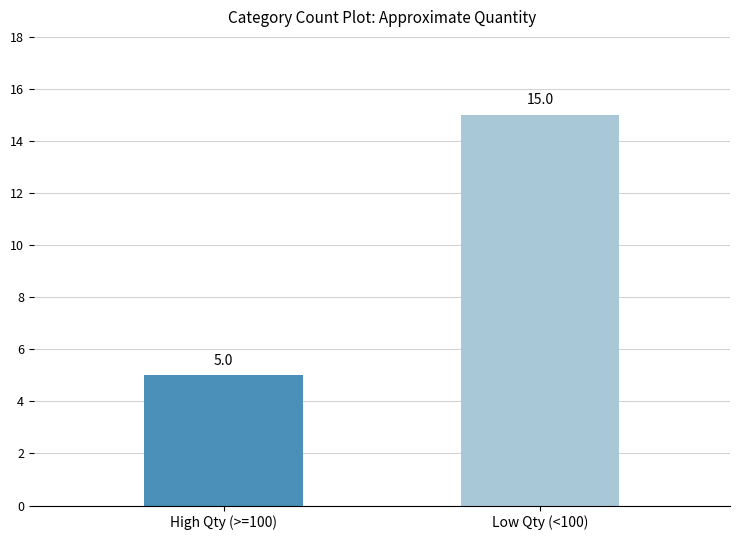

What position from the left is High Qty (>=100)?

1